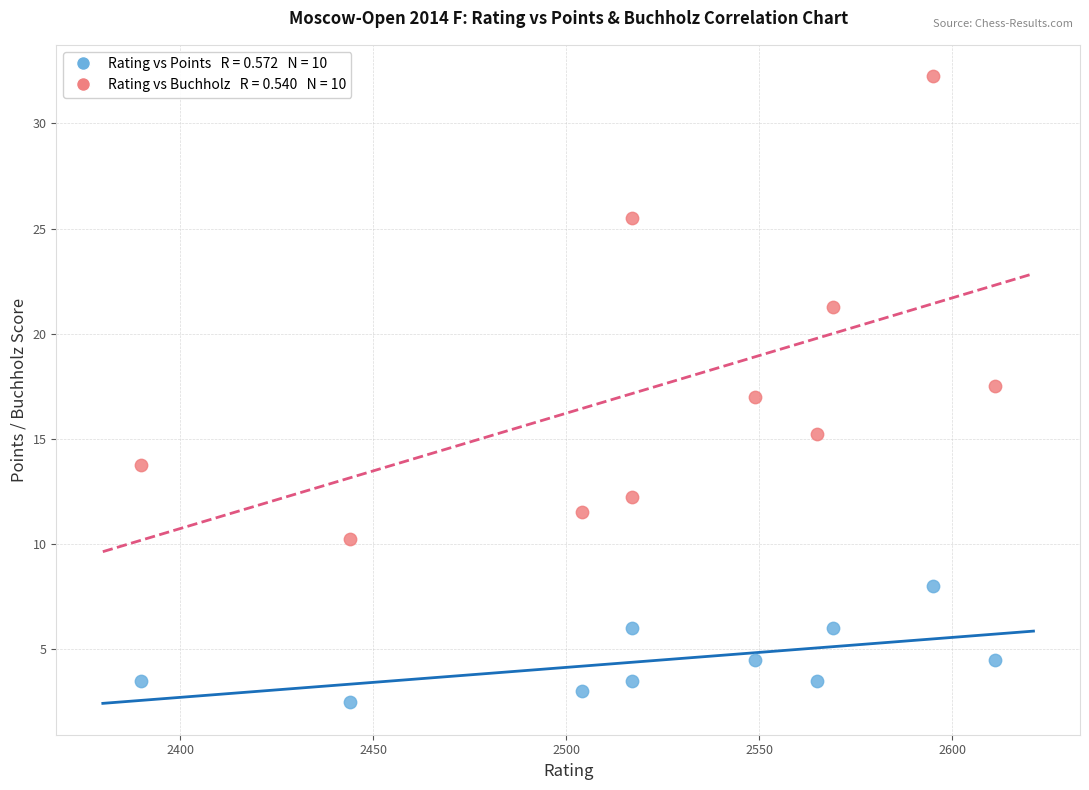

Across all data points, what is the range of X values (max minus min)?

221.0